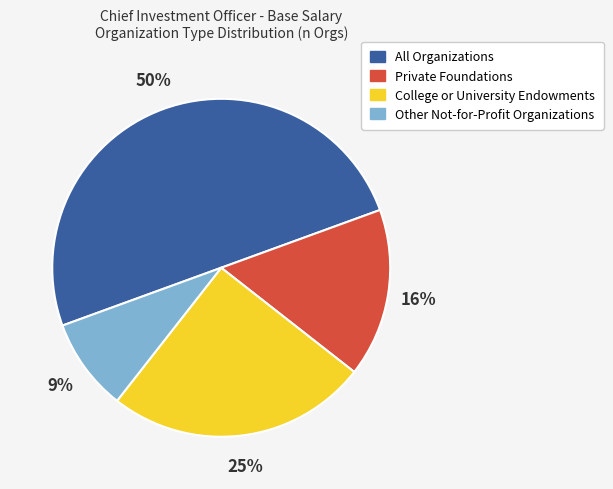

To the nearest percent, what is the combined percentage of College or University Endowments and Other Not-for-Profit Organizations?

34%